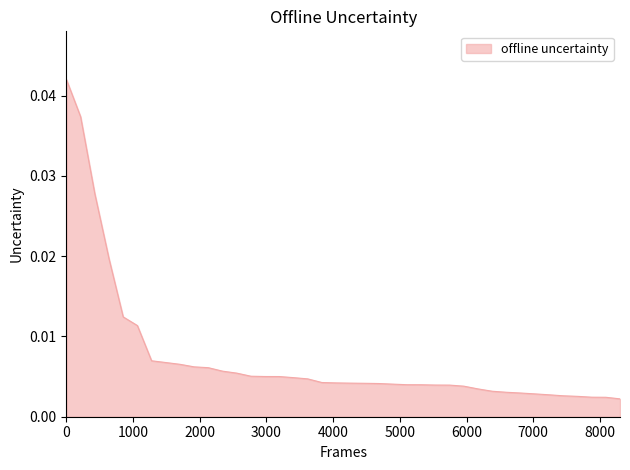

How many series are shown in this chart?

1